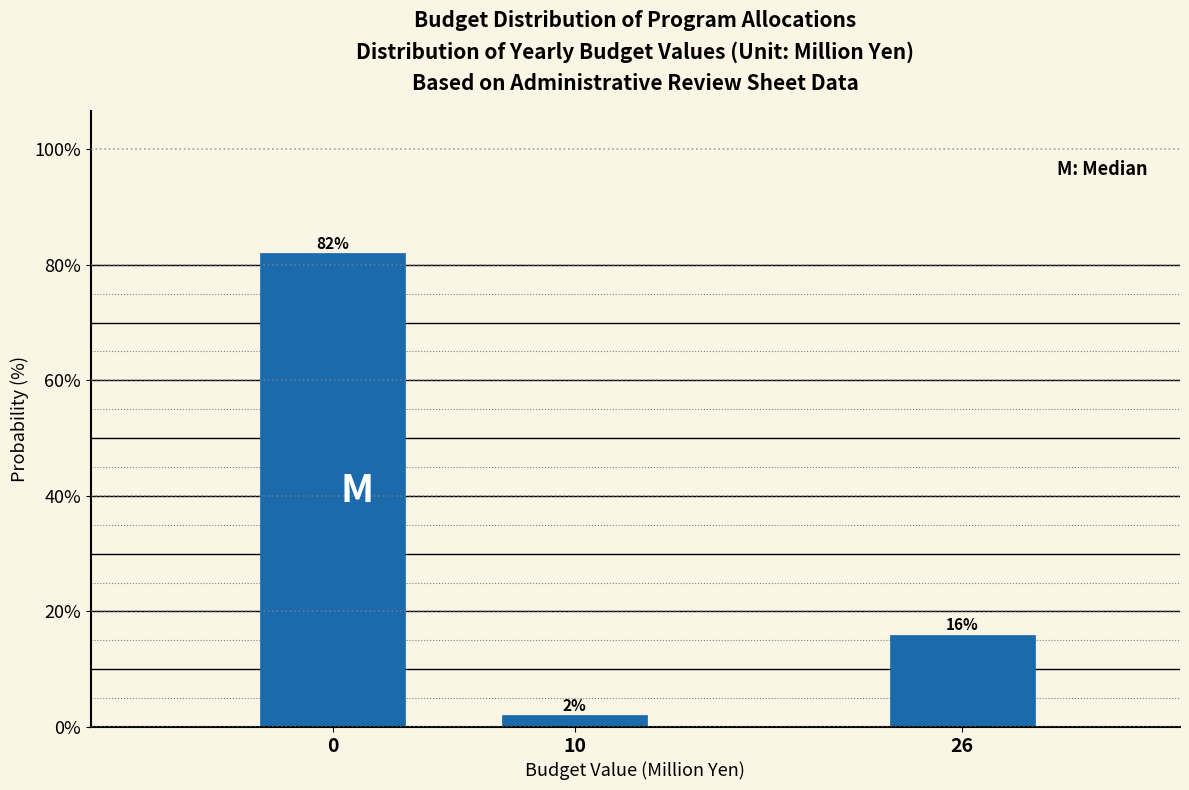

Reading right to left, list all the values displayed in this chart.

16	2	82